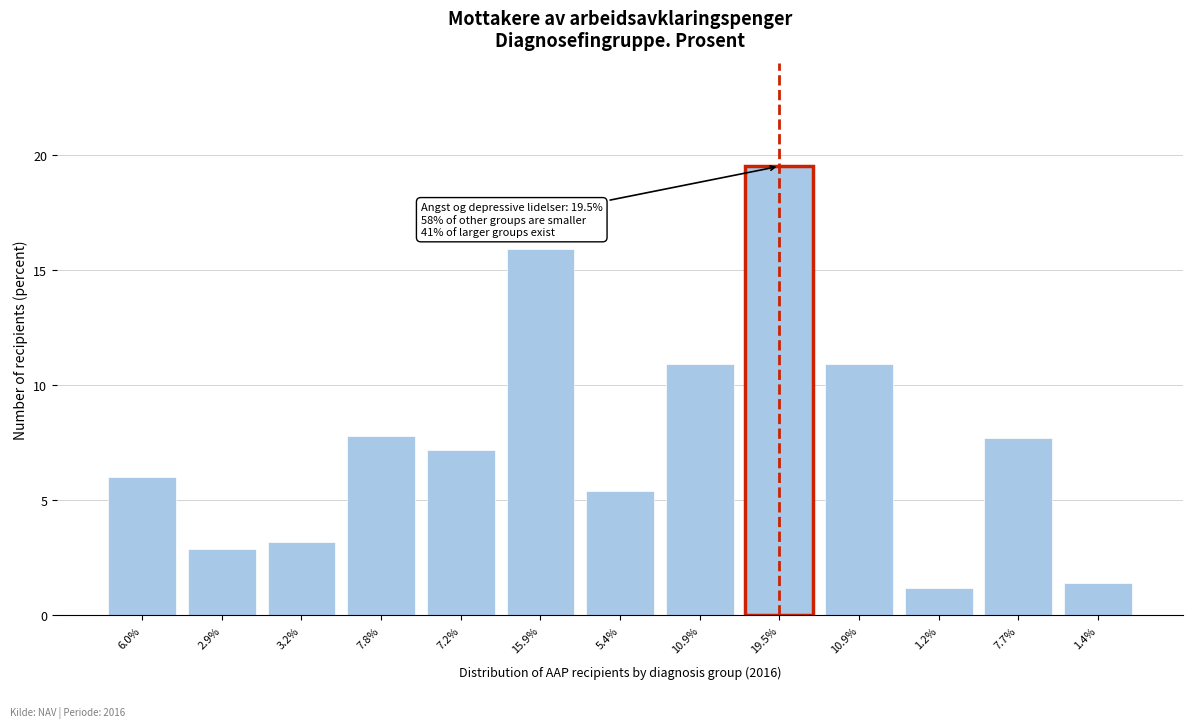

How many data points does each series have?

13